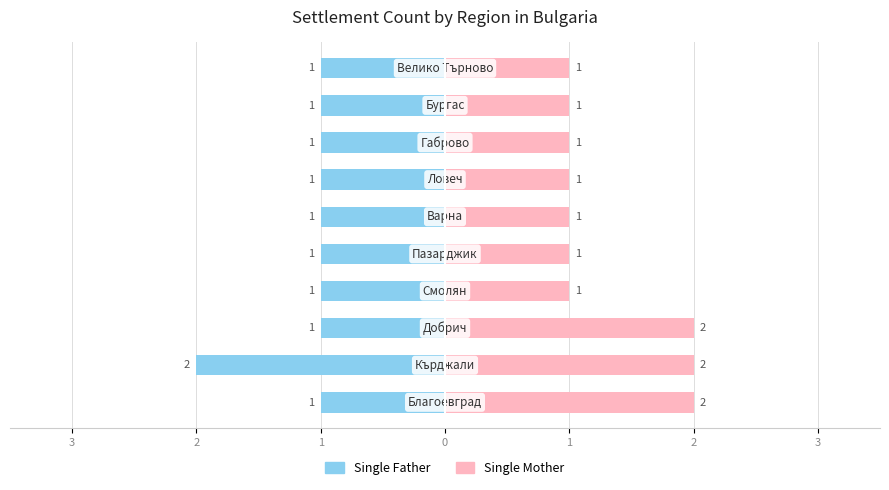

List the series in order of their peak value, highest first.

Single Mother, Single Father